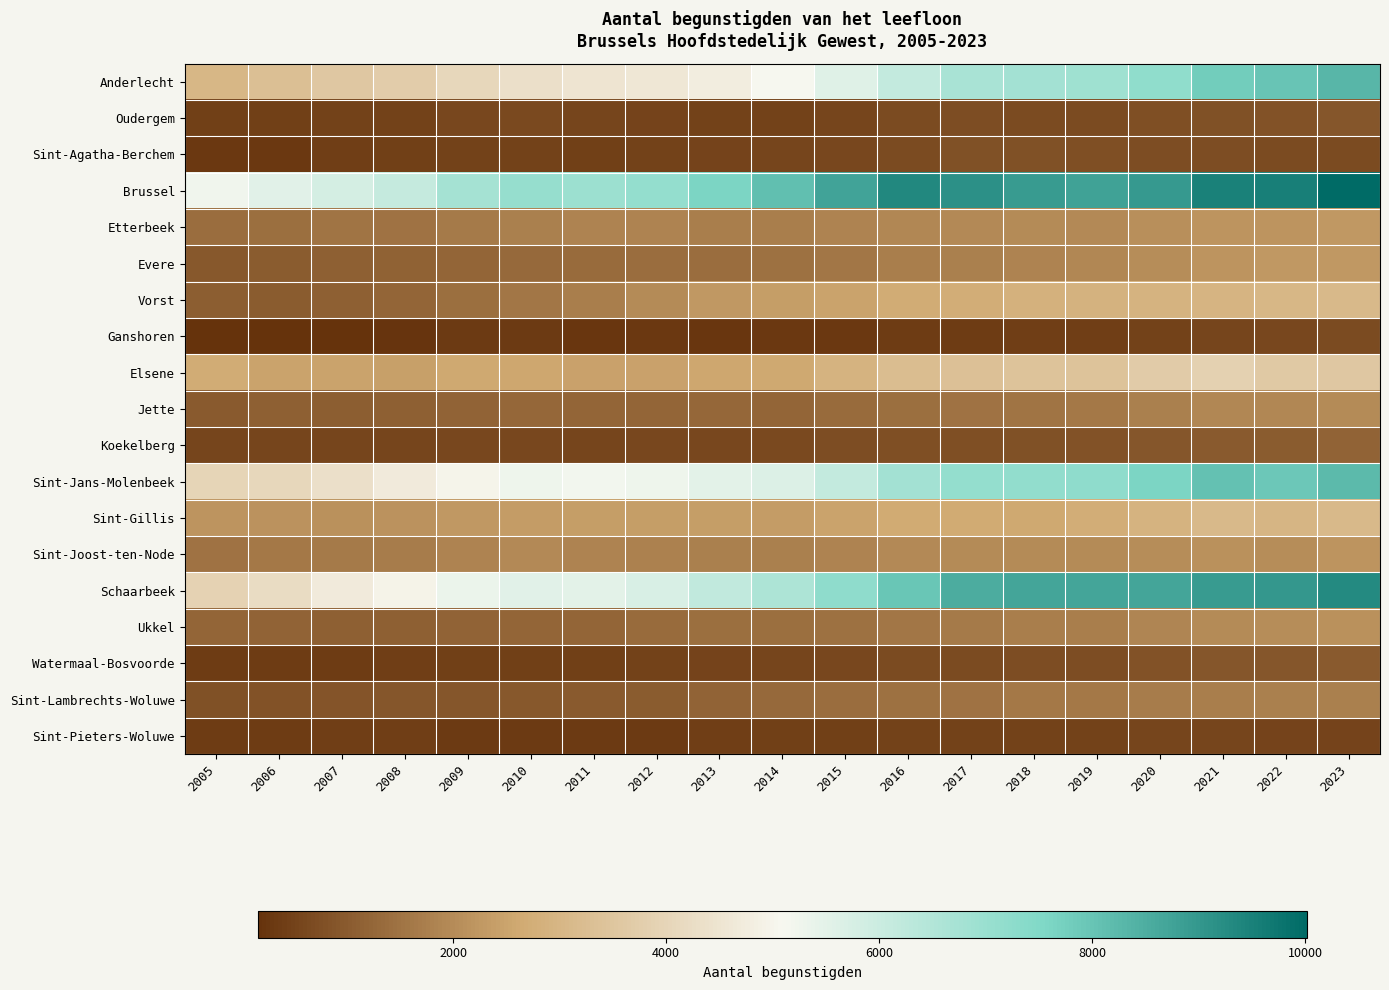

Reading right to left, transcribe all the data shown in this chart.

Anderlecht: 2023=8304	2022=7984	2021=7814	2020=7185	2019=6874	2018=6797	2017=6689	2016=6132	2015=5569	2014=5094	2013=4774	2012=4556	2011=4506	2010=4347	2009=4054	2008=3709	2007=3584	2006=3314	2005=3038
Oudergem: 2023=906	2022=829	2021=810	2020=771	2019=688	2018=694	2017=714	2016=669	2015=579	2014=496	2013=488	2012=524	2011=573	2010=647	2009=599	2008=503	2007=488	2006=454	2005=446
Sint-Agatha-Berchem: 2023=687	2022=679	2021=726	2020=741	2019=745	2018=785	2017=808	2016=695	2015=616	2014=555	2013=545	2012=483	2011=456	2010=487	2009=510	2008=442	2007=413	2006=316	2005=298
Brussel: 2023=10013	2022=9535	2021=9479	2020=8937	2019=8746	2018=8928	2017=9164	2016=9326	2015=8713	2014=8096	2013=7620	2012=7106	2011=6943	2010=7087	2009=6756	2008=6110	2007=5797	2006=5528	2005=5241
Etterbeek: 2023=2262	2022=2201	2021=2181	2020=2064	2019=1962	2018=1979	2017=1944	2016=1914	2015=1837	2014=1730	2013=1741	2012=1850	2011=1834	2010=1757	2009=1632	2008=1494	2007=1528	2006=1421	2005=1374
Evere: 2023=2263	2022=2265	2021=2181	2020=2015	2019=1935	2018=1824	2017=1771	2016=1714	2015=1589	2014=1451	2013=1386	2012=1365	2011=1322	2010=1309	2009=1217	2008=1159	2007=1098	2006=1026	2005=969
Vorst: 2023=3110	2022=3037	2021=2959	2020=2923	2019=2861	2018=2826	2017=2729	2016=2675	2015=2479	2014=2366	2013=2255	2012=1995	2011=1736	2010=1569	2009=1435	2008=1240	2007=1124	2006=1050	2005=1064
Ganshoren: 2023=674	2022=628	2021=580	2020=498	2019=411	2018=402	2017=379	2016=363	2015=305	2014=285	2013=273	2012=305	2011=275	2010=333	2009=346	2008=238	2007=194	2006=177	2005=167
Elsene: 2023=3572	2022=3602	2021=3874	2020=3669	2019=3411	2018=3414	2017=3332	2016=3225	2015=2924	2014=2607	2013=2570	2012=2456	2011=2450	2010=2572	2009=2621	2008=2398	2007=2495	2006=2495	2005=2703
Jette: 2023=2002	2022=1911	2021=1902	2020=1760	2019=1595	2018=1532	2017=1494	2016=1403	2015=1337	2014=1224	2013=1246	2012=1216	2011=1207	2010=1249	2009=1183	2008=1117	2007=1080	2006=1092	2005=1011
Koekelberg: 2023=1172	2022=1029	2021=986	2020=928	2019=854	2018=808	2017=776	2016=745	2015=708	2014=653	2013=615	2012=615	2011=585	2010=600	2009=598	2008=582	2007=578	2006=585	2005=590
Sint-Jans-Molenbeek: 2023=8224	2022=7907	2021=8064	2020=7605	2019=7234	2018=7165	2017=7120	2016=6791	2015=6153	2014=5644	2013=5492	2012=5282	2011=5198	2010=5274	2009=4990	2008=4669	2007=4349	2006=4083	2005=3990
Sint-Gillis: 2023=3107	2022=3006	2021=3101	2020=2923	2019=2720	2018=2618	2017=2644	2016=2649	2015=2502	2014=2358	2013=2366	2012=2368	2011=2381	2010=2344	2009=2259	2008=2150	2007=2101	2006=2148	2005=2182
Sint-Joost-ten-Node: 2023=2196	2022=2038	2021=2097	2020=2039	2019=1995	2018=1991	2017=1992	2016=1947	2015=1849	2014=1769	2013=1746	2012=1812	2011=1834	2010=1973	2009=1858	2008=1677	2007=1638	2006=1597	2005=1497
Schaarbeek: 2023=9299	2022=8995	2021=8914	2020=8680	2019=8684	2018=8688	2017=8523	2016=7971	2015=7216	2014=6617	2013=6185	2012=5727	2011=5499	2010=5551	2009=5348	2008=4962	2007=4690	2006=4224	2005=3916
Ukkel: 2023=2124	2022=2033	2021=2012	2020=1886	2019=1714	2018=1728	2017=1633	2016=1581	2015=1461	2014=1421	2013=1421	2012=1334	2011=1224	2010=1221	2009=1194	2008=1123	2007=1104	2006=1172	2005=1241
Watermaal-Bosvoorde: 2023=984	2022=933	2021=909	2020=849	2019=735	2018=723	2017=705	2016=674	2015=599	2014=569	2013=536	2012=483	2011=459	2010=457	2009=474	2008=424	2007=391	2006=367	2005=366
Sint-Lambrechts-Woluwe: 2023=1765	2022=1748	2021=1716	2020=1669	2019=1616	2018=1597	2017=1511	2016=1453	2015=1368	2014=1293	2013=1173	2012=1034	2011=992	2010=957	2009=925	2008=922	2007=872	2006=839	2005=805
Sint-Pieters-Woluwe: 2023=526	2022=539	2021=574	2020=565	2019=513	2018=481	2017=482	2016=475	2015=455	2014=439	2013=412	2012=335	2011=340	2010=322	2009=353	2008=415	2007=434	2006=396	2005=372